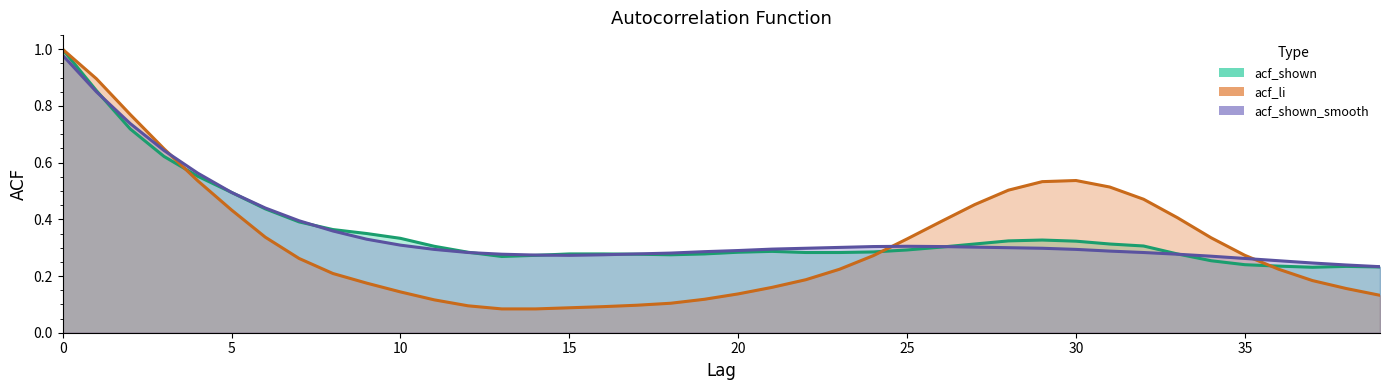

What is the spread (max minus min) of values at 13?

0.2